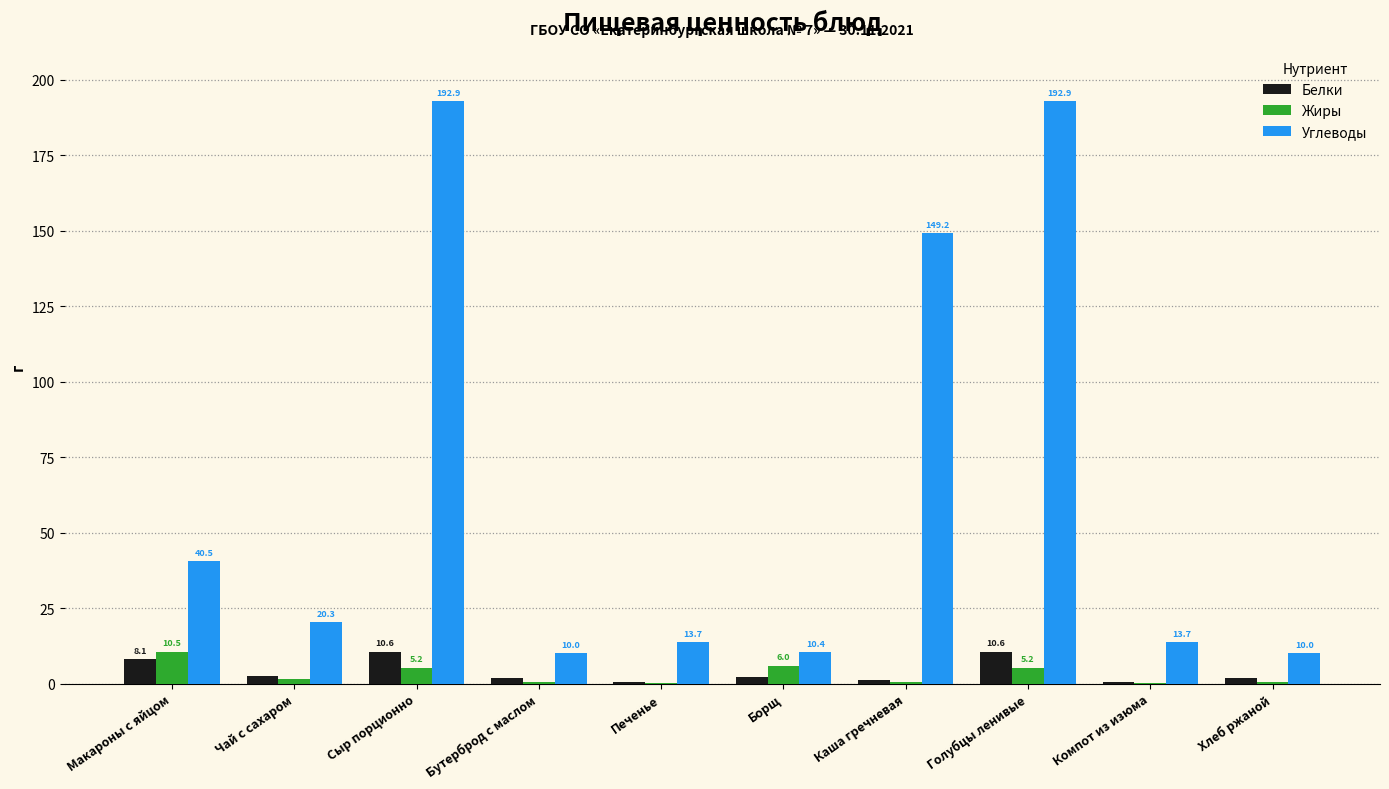

Where does the Углеводы series first go above 20?

Макароны с яйцом